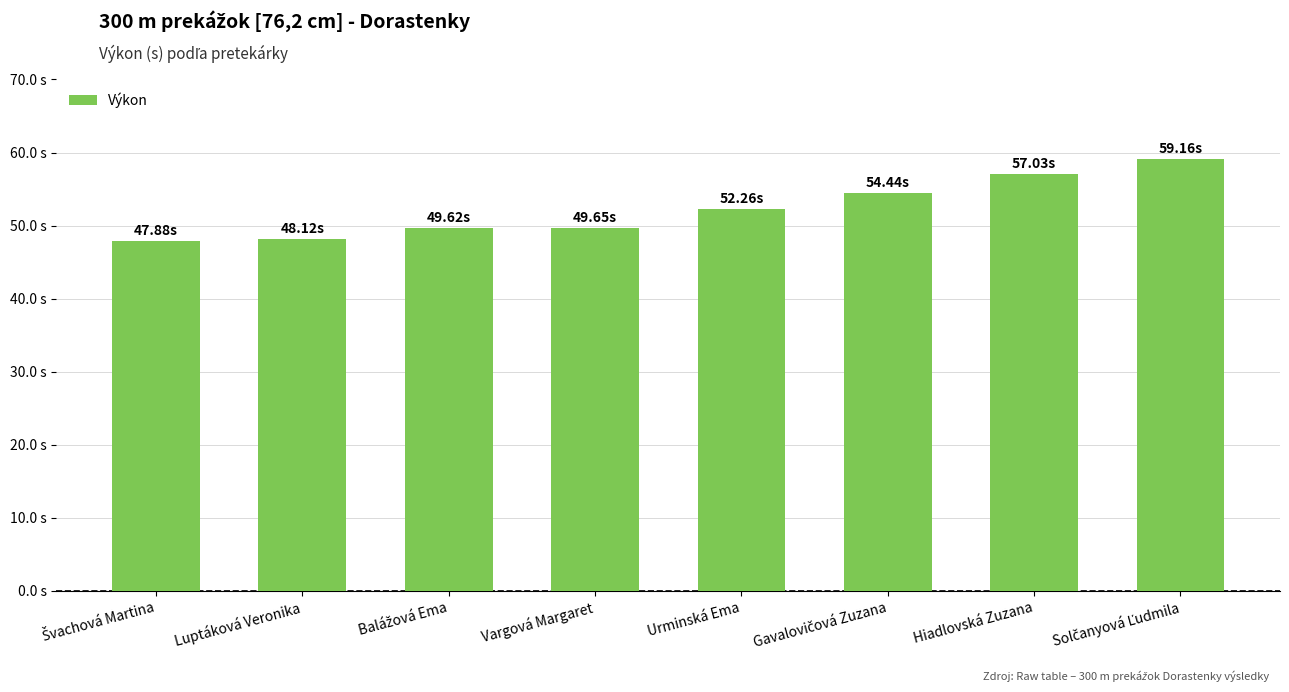

Are the bars horizontal?

No